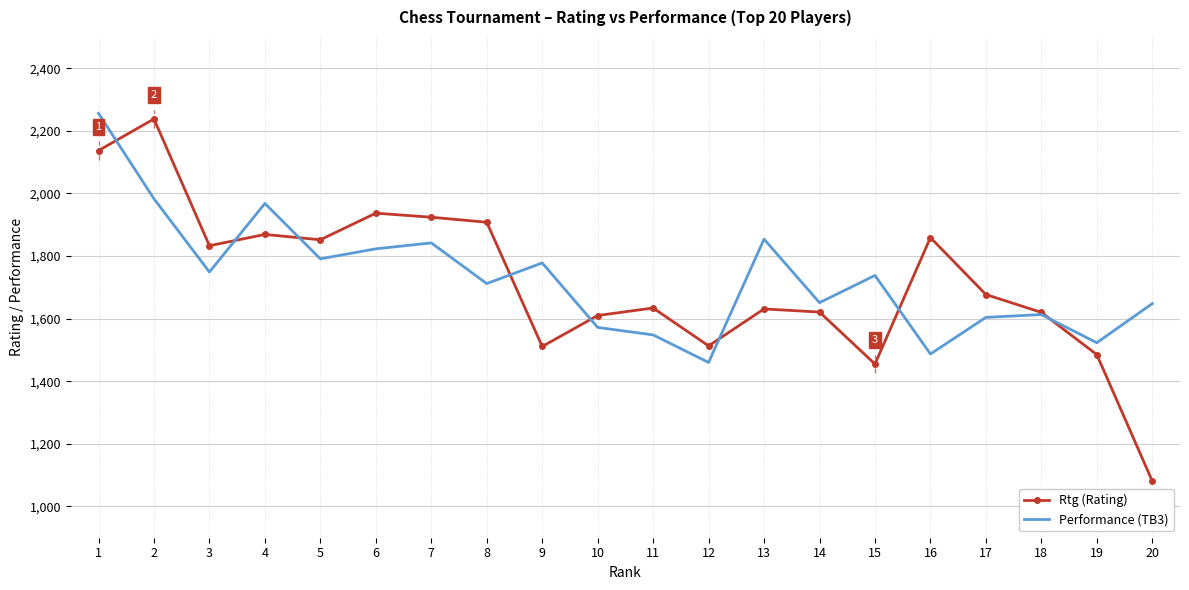

At which category does Rtg (Rating) reach its first local valley?

3